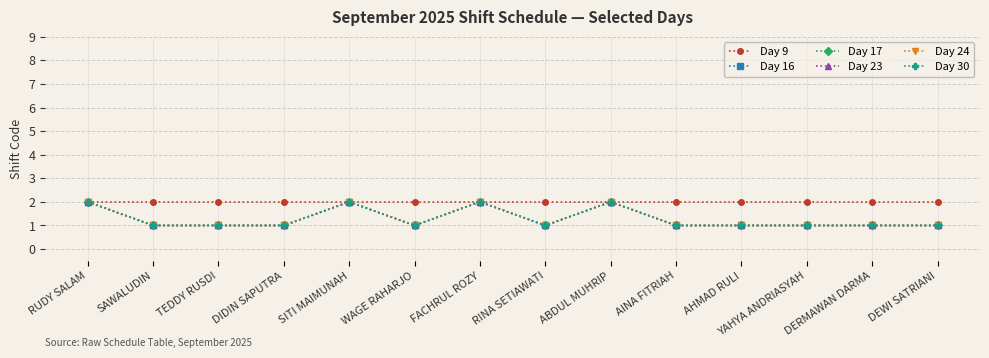

How many categories are shown in the chart?

14